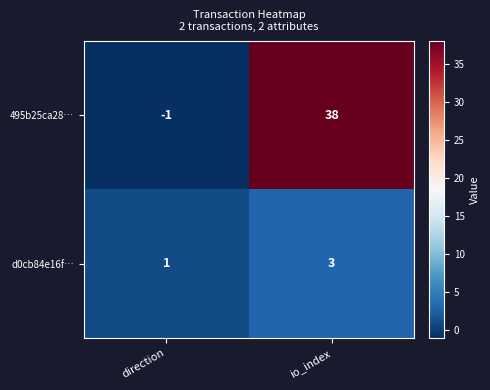

Is it true that d0cb84e16f… equals 1 at direction?

True